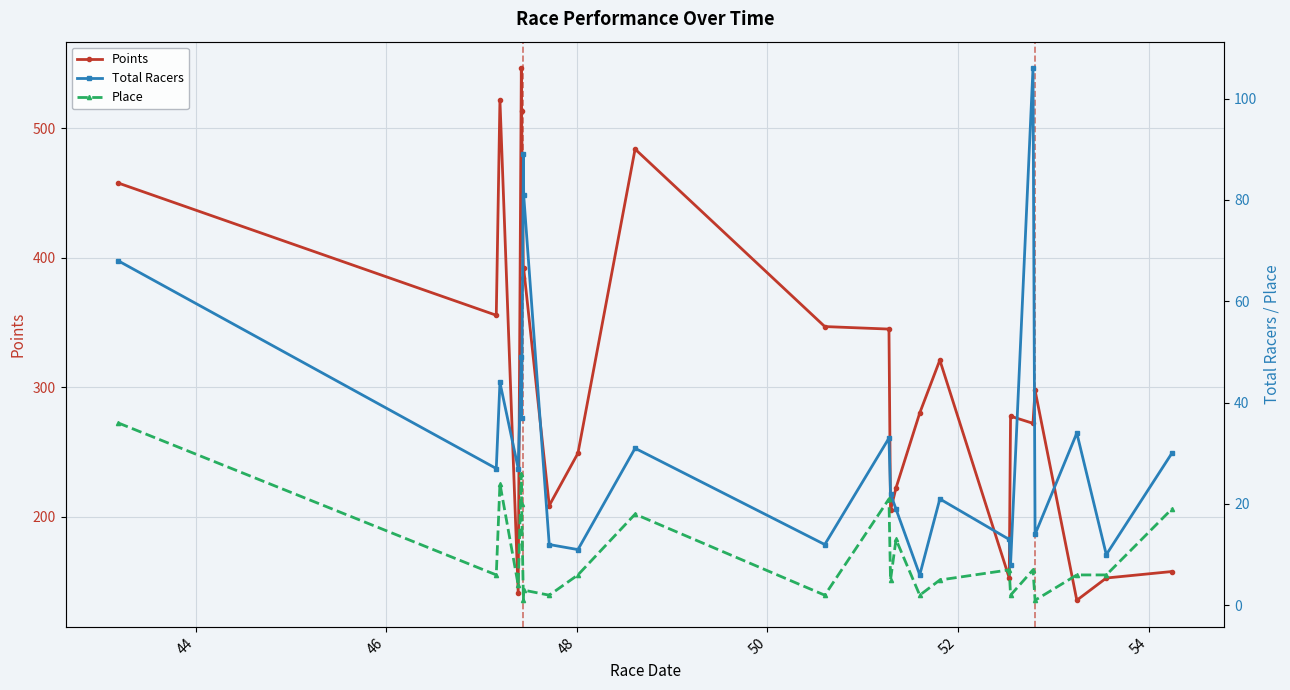

Which series has the largest total across all categories?

Points